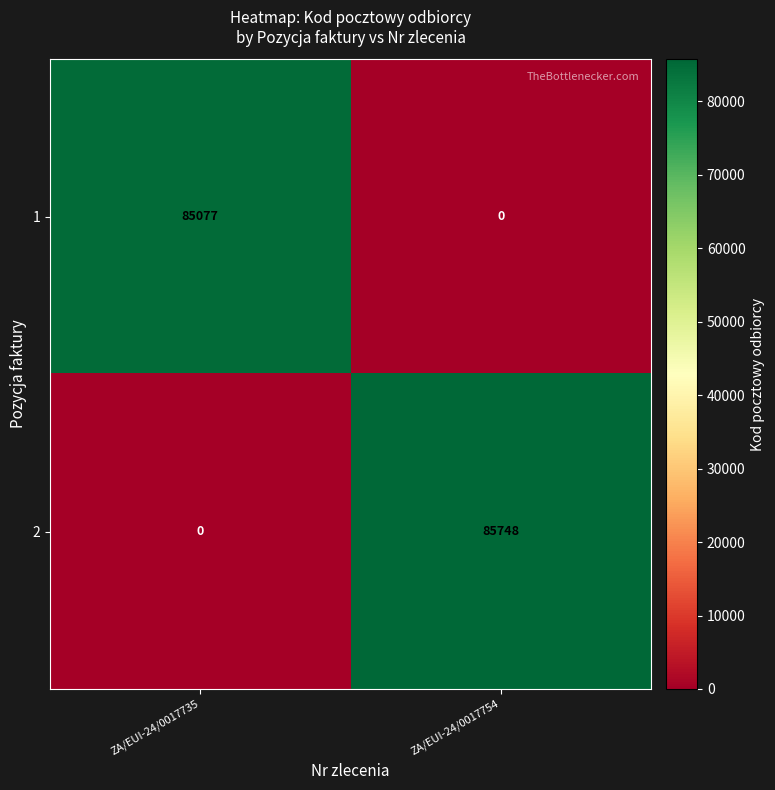

How many series are shown in this chart?

2